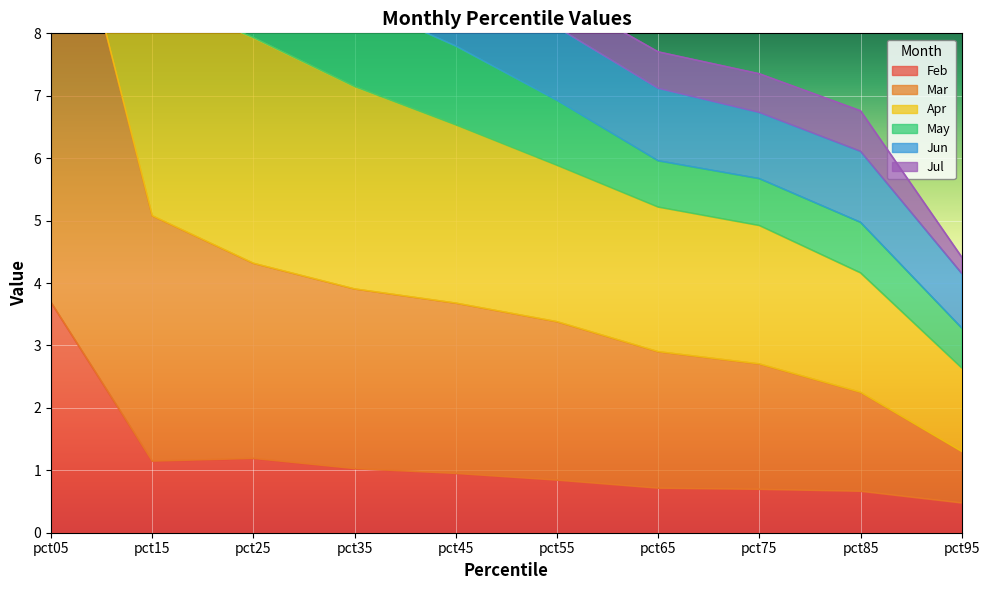

At how many categories does at least one series exceed 18?

1